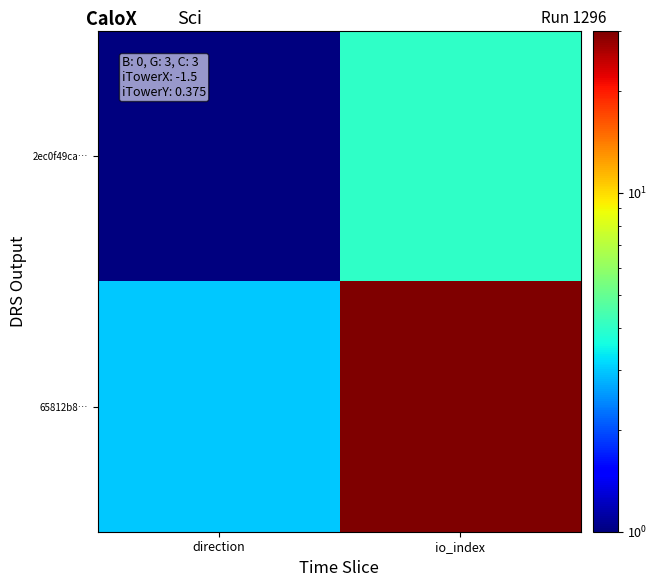

What is the maximum value shown in the chart?

30